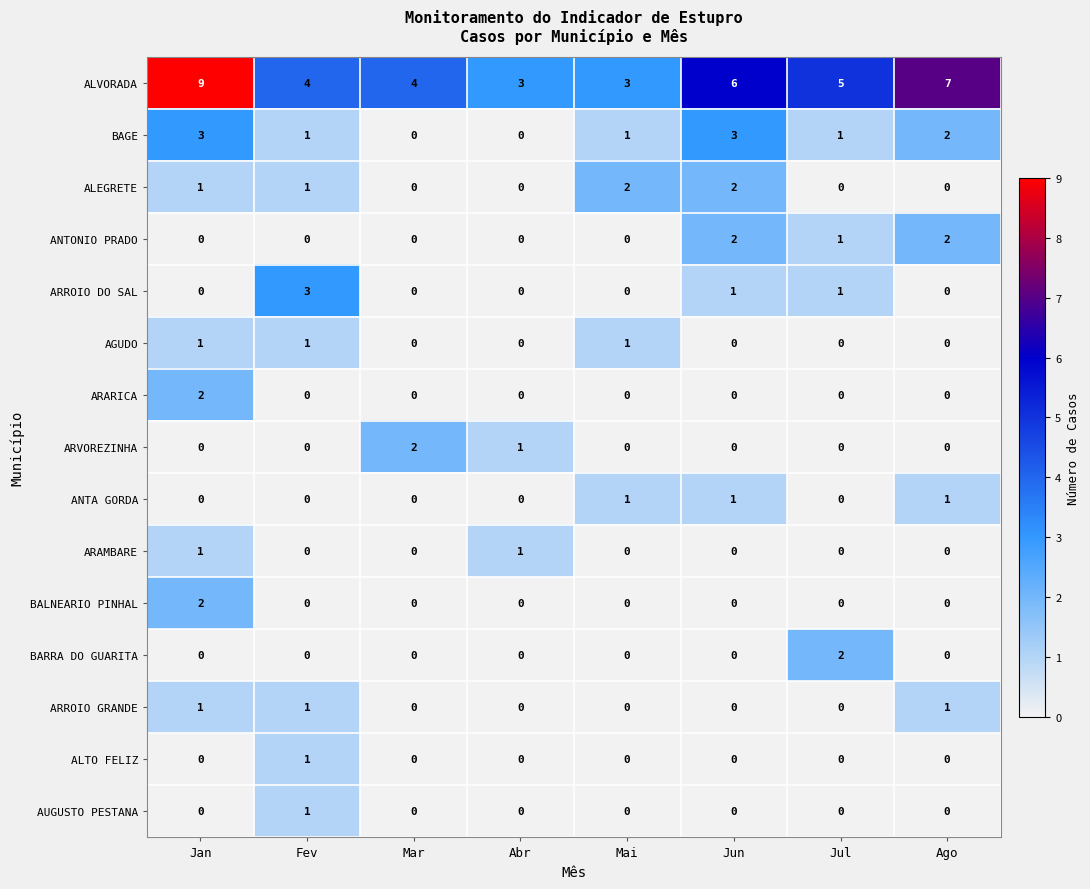

How many ANTA GORDA values are between 0 and 1?

8